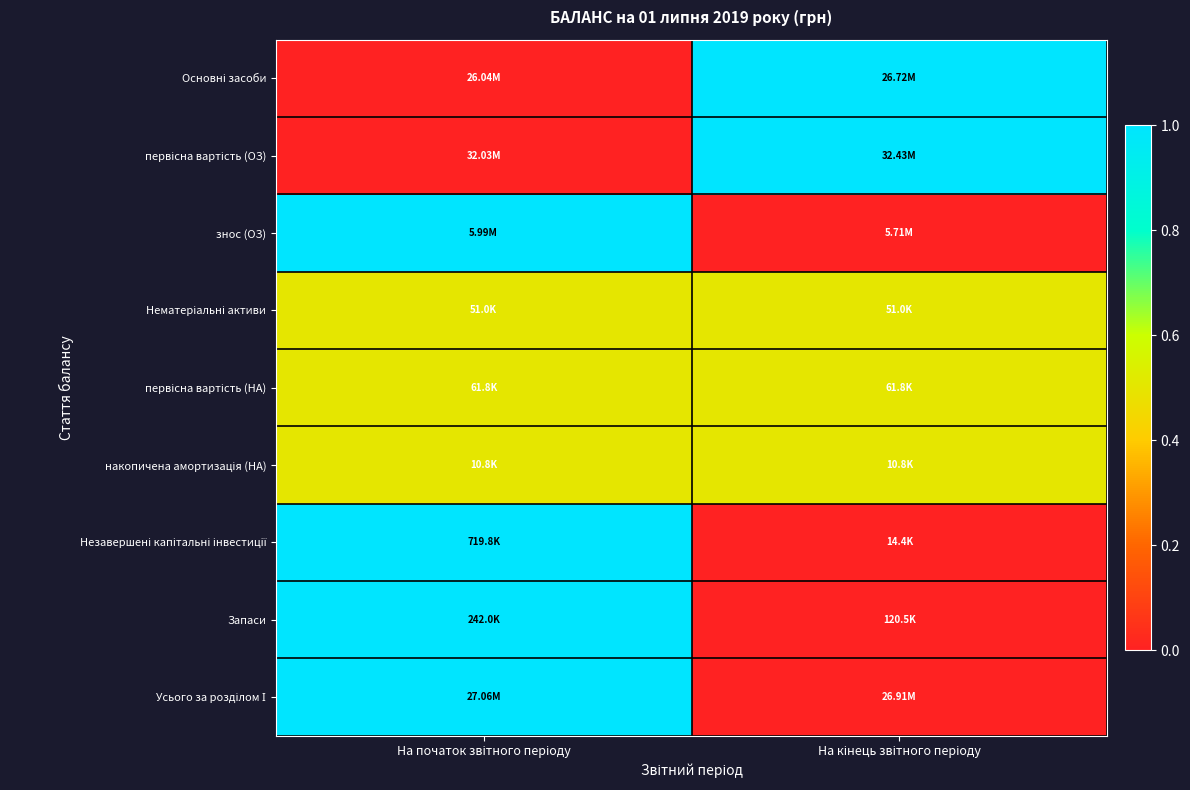

At which category does the chart reach its peak across all series?

На кінець звітного періоду